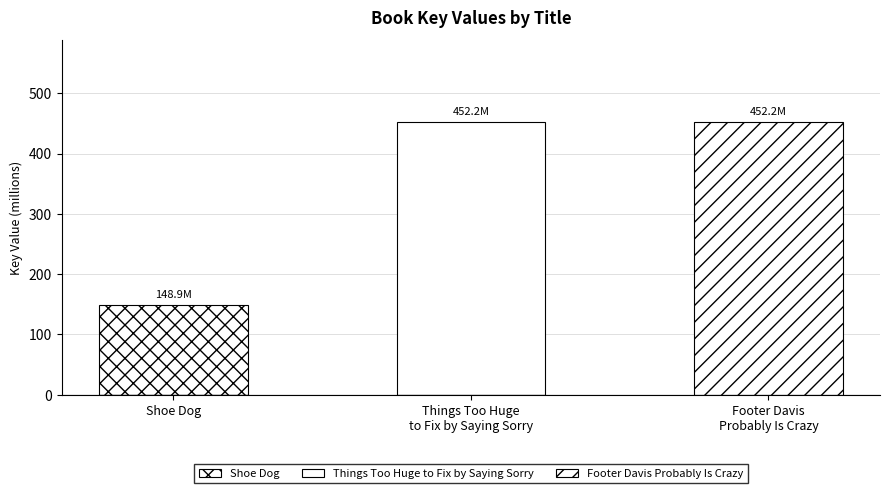

What is the sum of all Shoe Dog values?

148.9